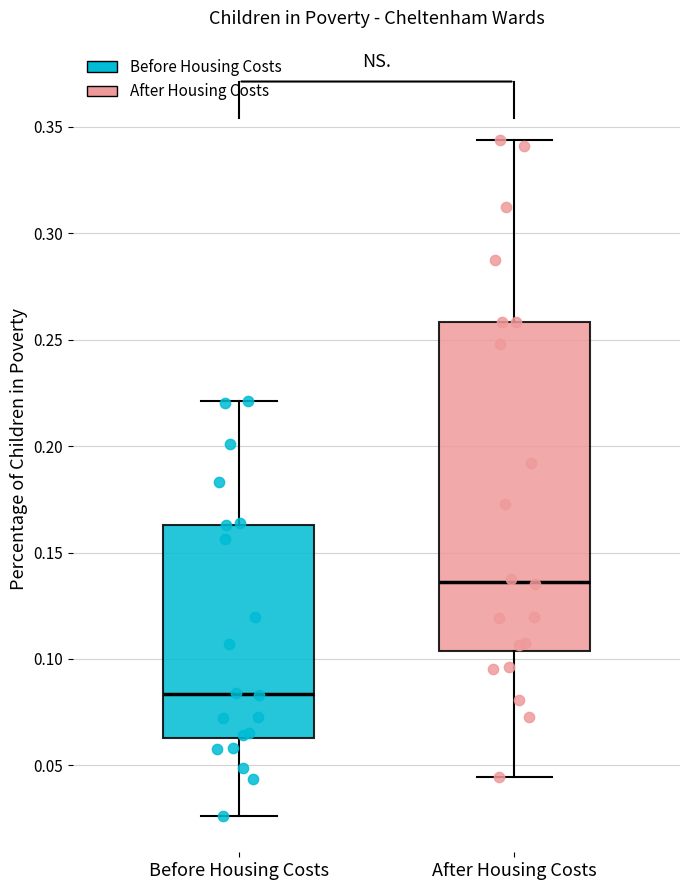

Reading left to right, transcribe this box plot: for each box, give where its median line is, the range the box spans, and where its two whiskers end, as read against the y-axis. The values are not printed on the chart, so give them approximately, as read against the axis.

Before Housing Costs: median 0.085, box 0.065 to 0.165, whiskers 0.025 to 0.220
After Housing Costs: median 0.135, box 0.105 to 0.260, whiskers 0.045 to 0.345